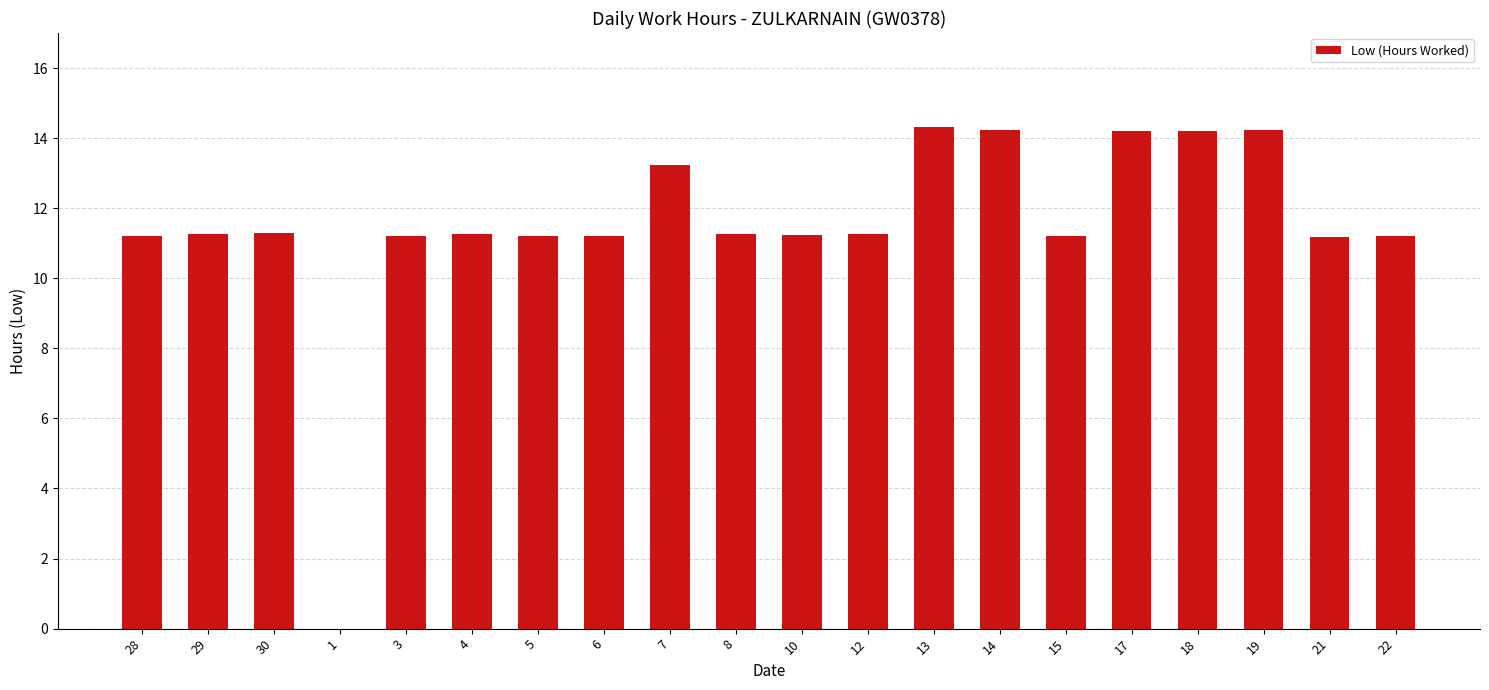

Count the number of data series in this chart.

1